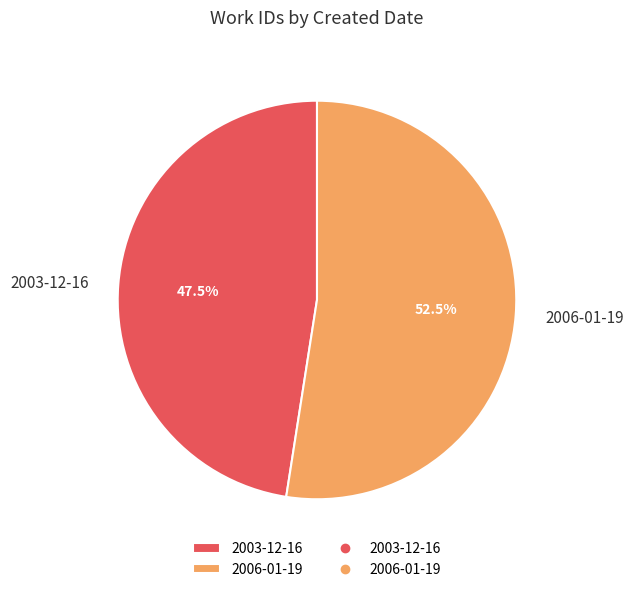

Count the number of slices in the pie.

2